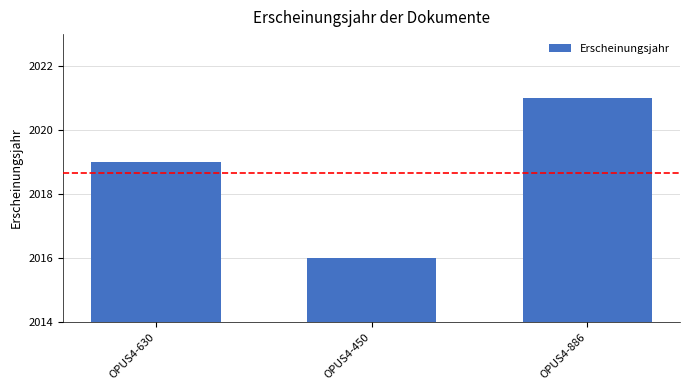

What is the label of the 1st bar from the left?

OPUS4-630